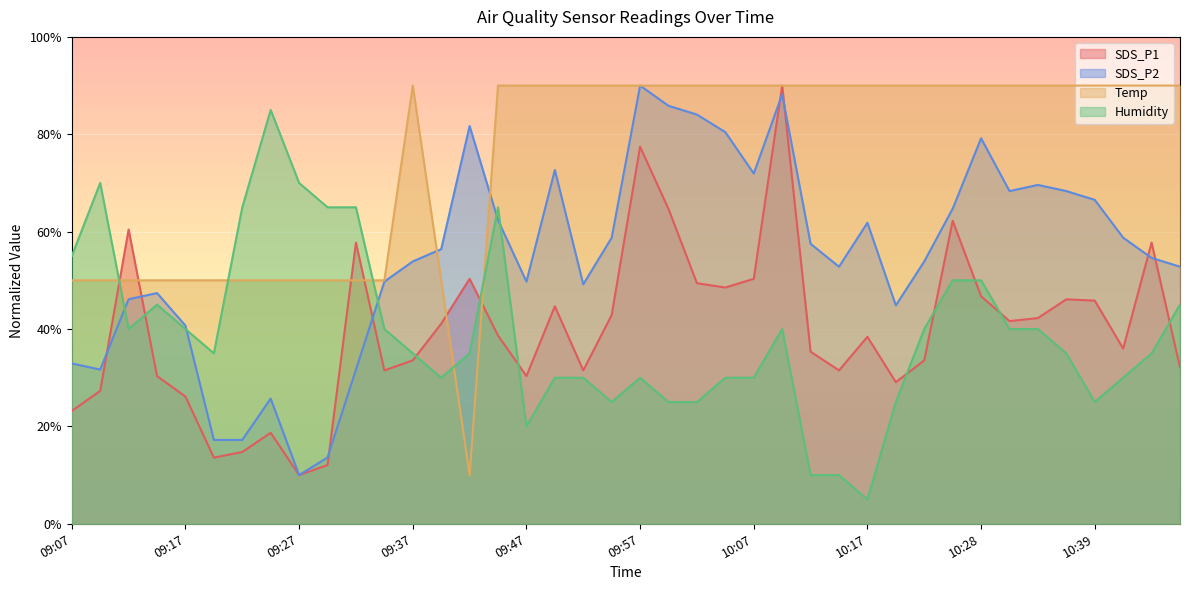

What is the lowest value of the Humidity series?

5.0